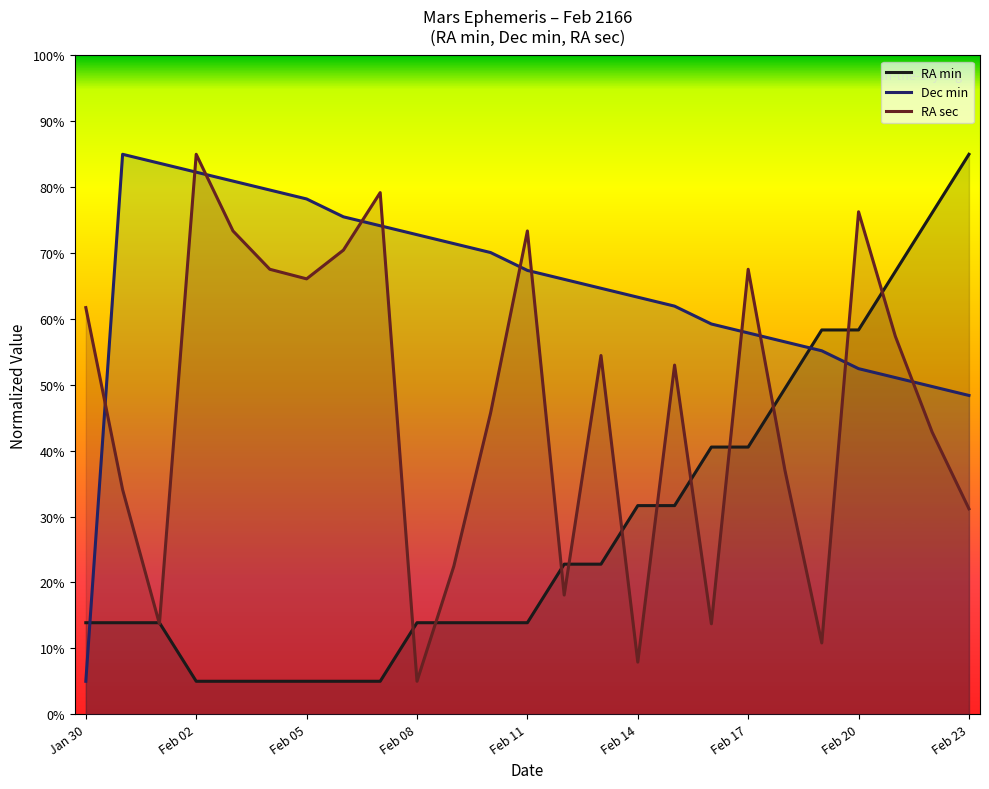

Rank the series by their average value, from lowest to highest.

RA min, RA sec, Dec min